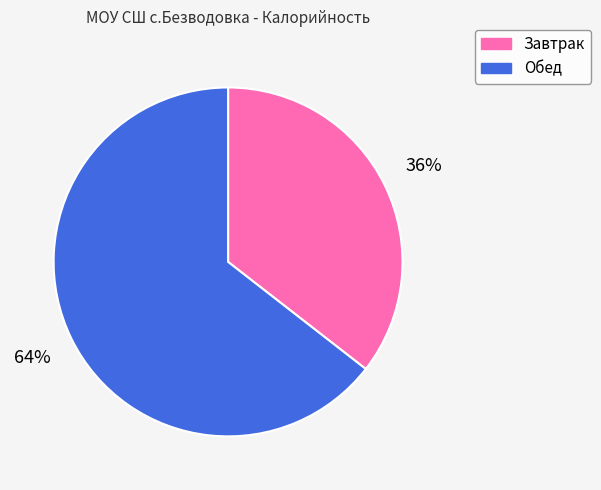

Count the number of slices in the pie.

2